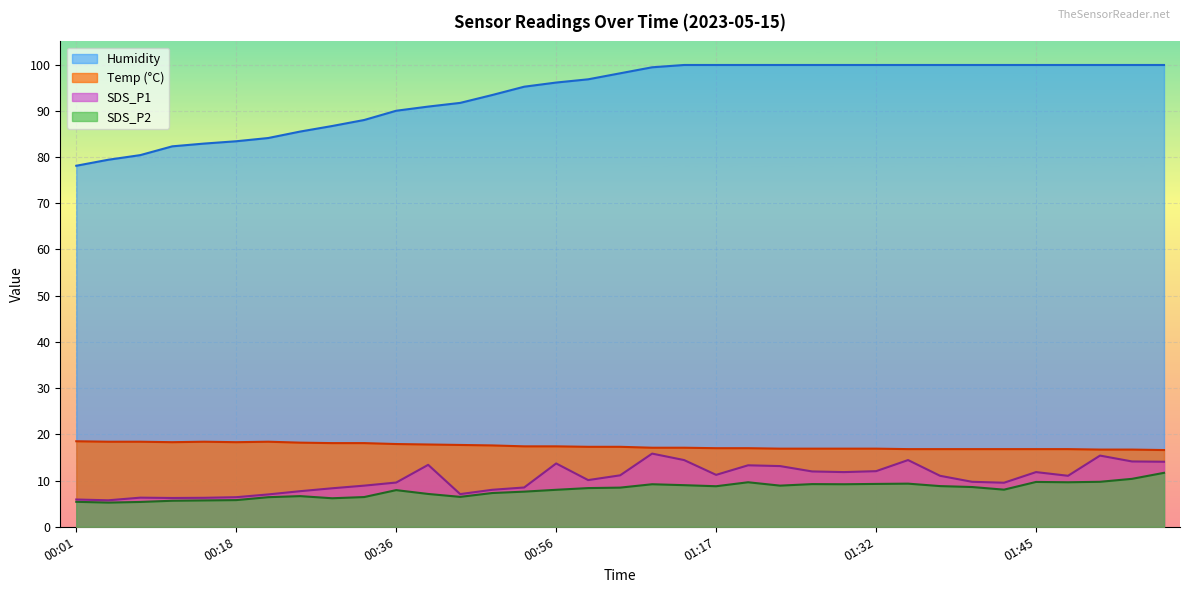

What is the difference between the maximum and minimum values in the SDS_P2 series?

6.4